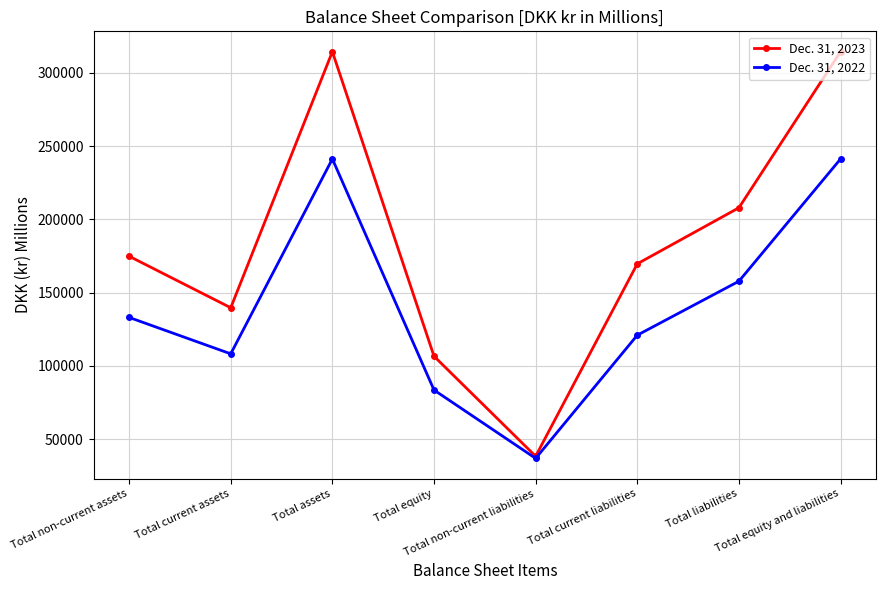

The Dec. 31, 2022 series shows 219630 at Total non-current assets. True or false?

False